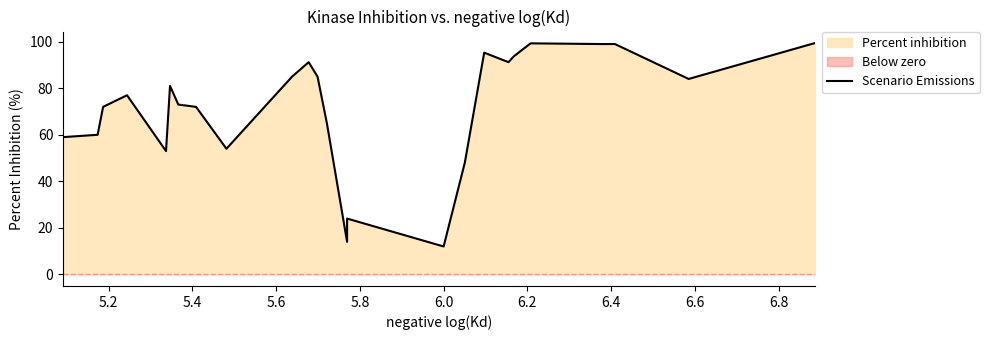

The chart shows a value of 145.7 at 23. True or false?

False